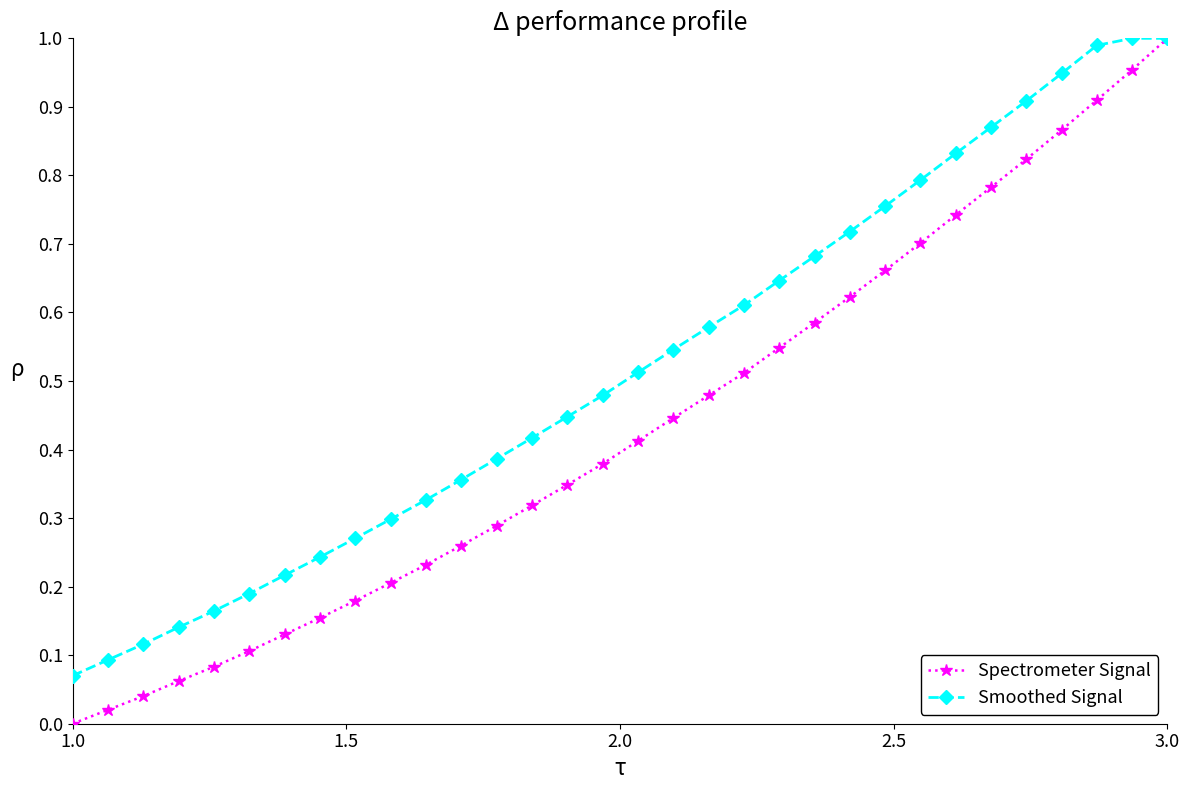

Which series has the largest total across all categories?

Smoothed Signal